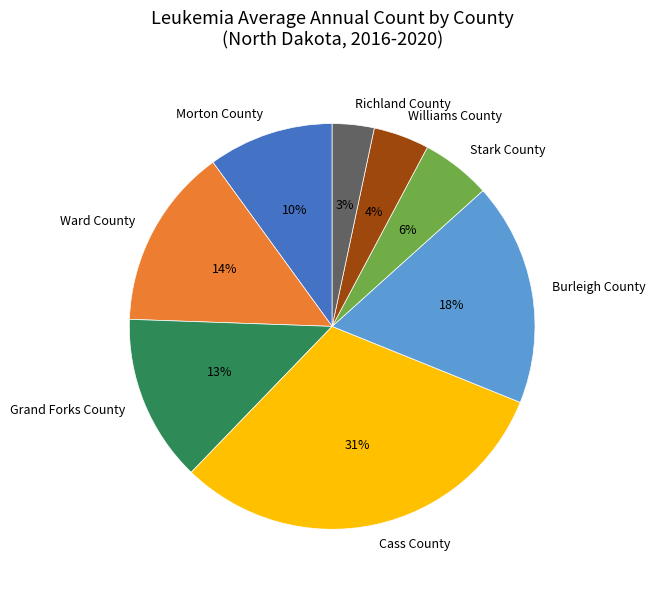

Count the number of slices in the pie.

8